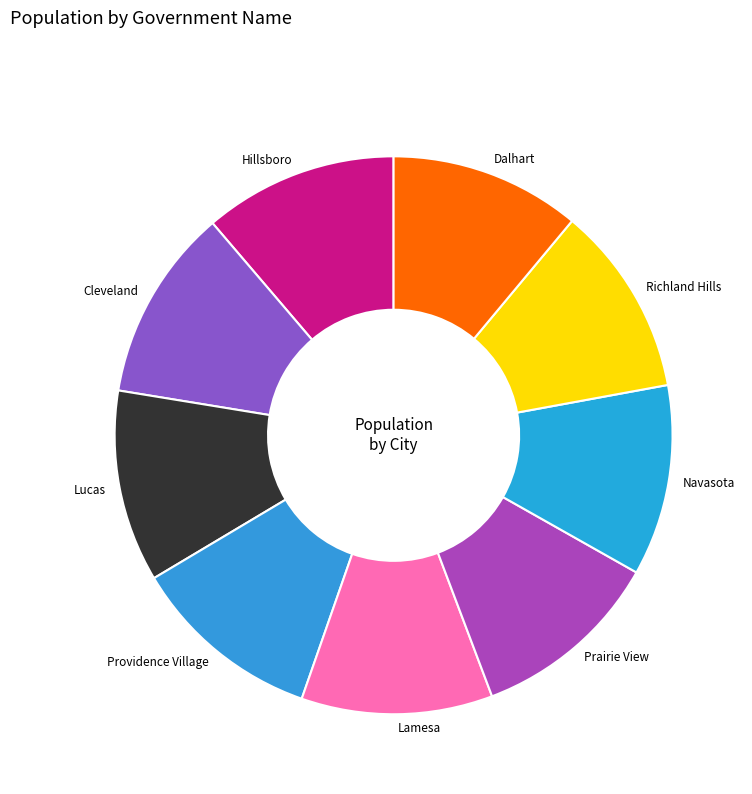

The Navasota slice represents 11% of the pie. True or false?

True